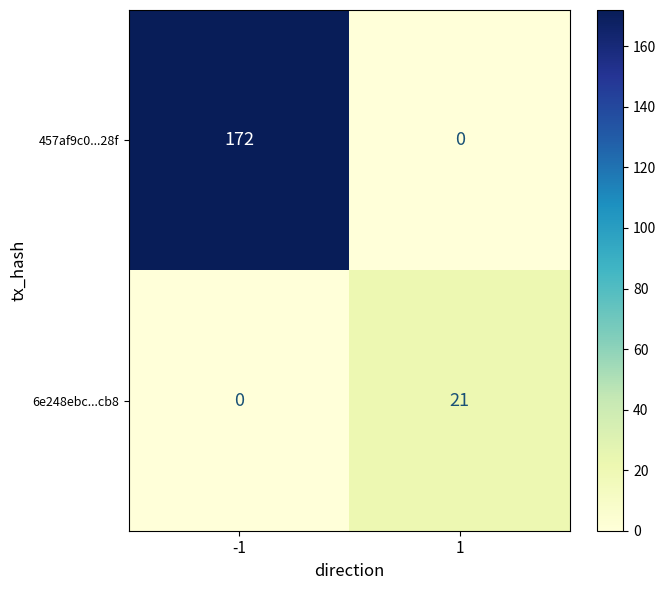

Between -1 and 1, which series saw the biggest shift?

457af9c0...28f